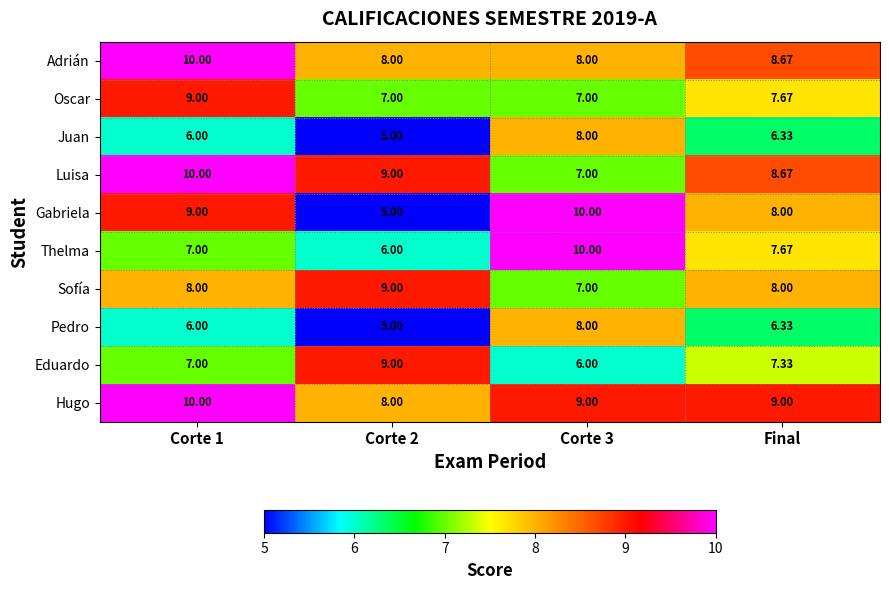

Which series has the largest range (max minus min)?

Gabriela